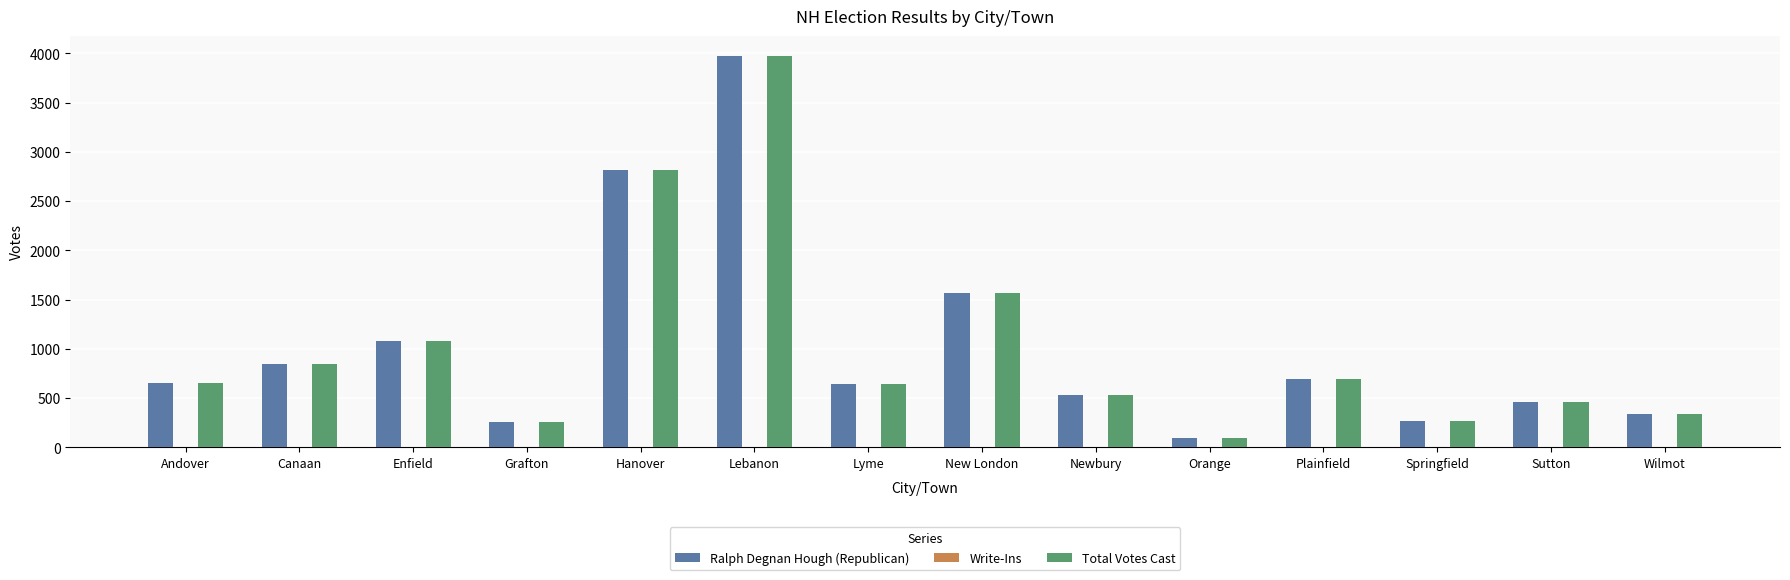

Are the bars grouped side by side (vs. stacked)?

Yes